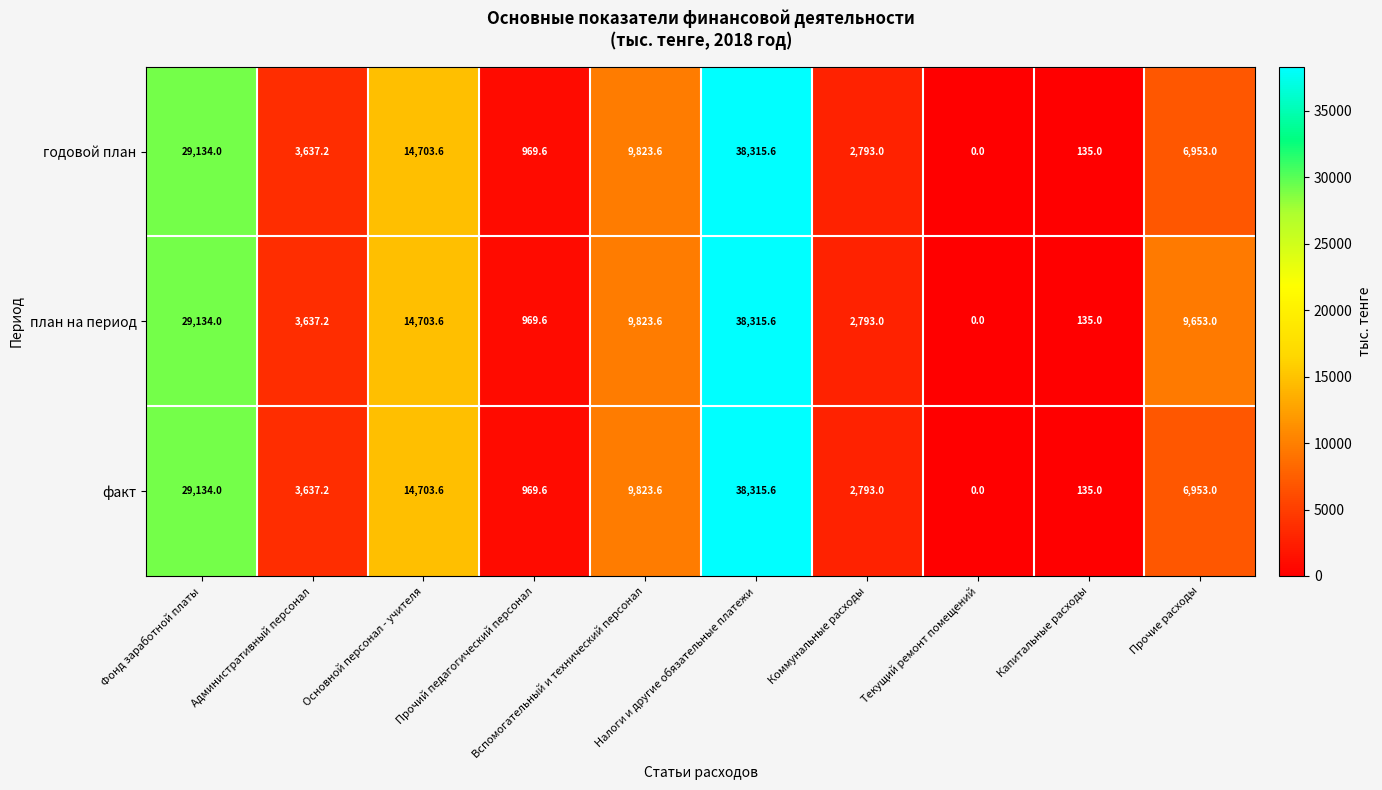

What is the sum of all годовой план values?

106464.6